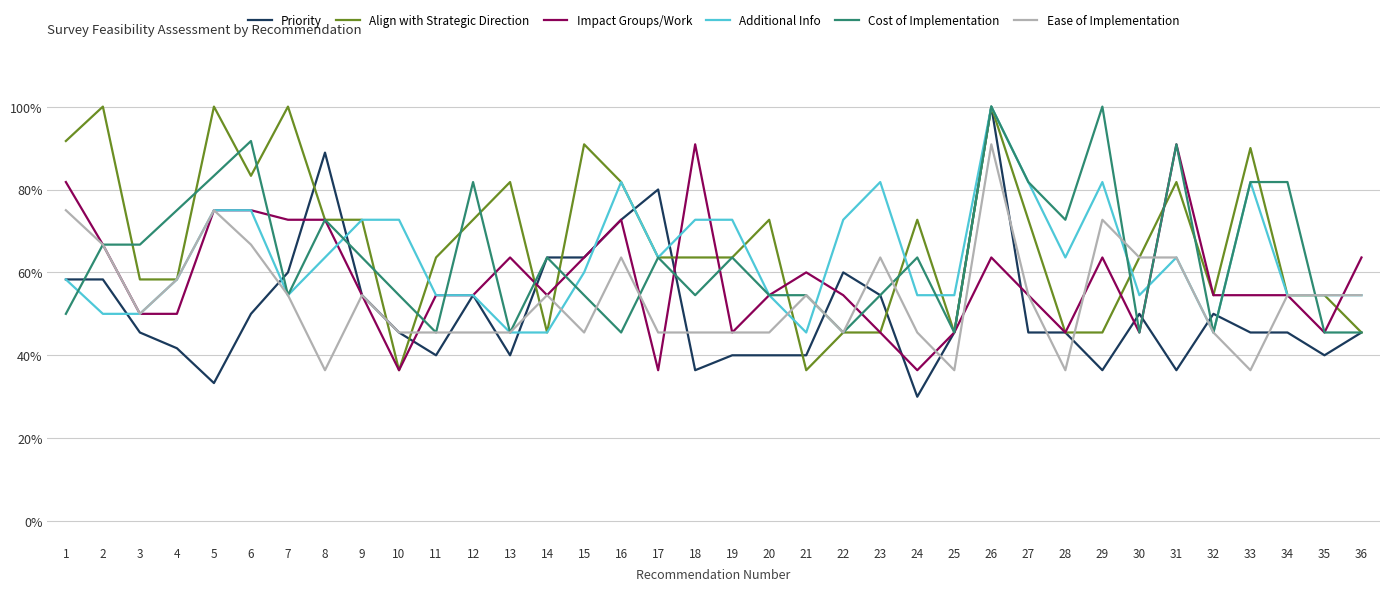

The value of Impact Groups/Work at 22 is 0.5. True or false?

True